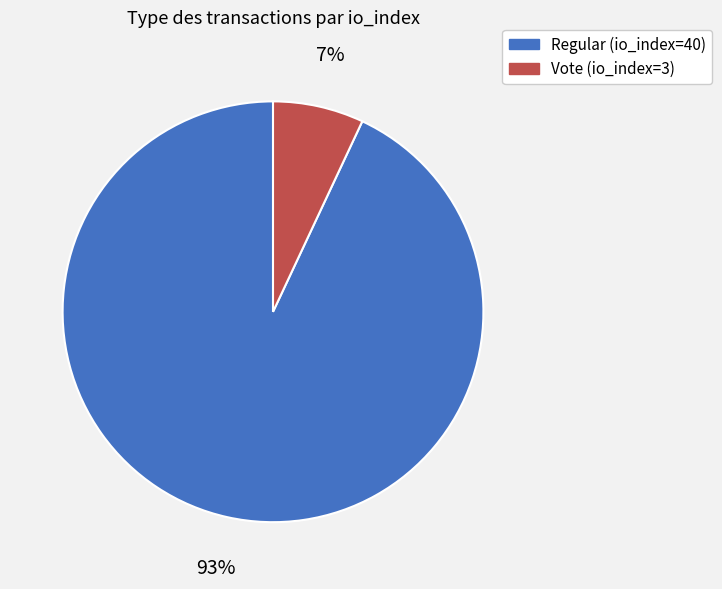

Is Regular (io_index=40) the majority of the pie?

Yes